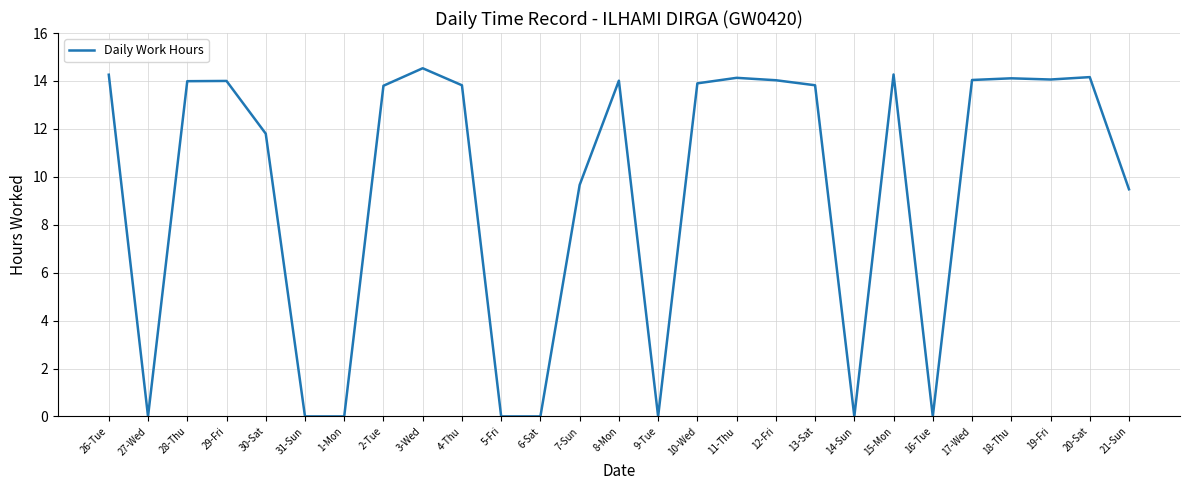

What is the greatest value displayed?

14.5